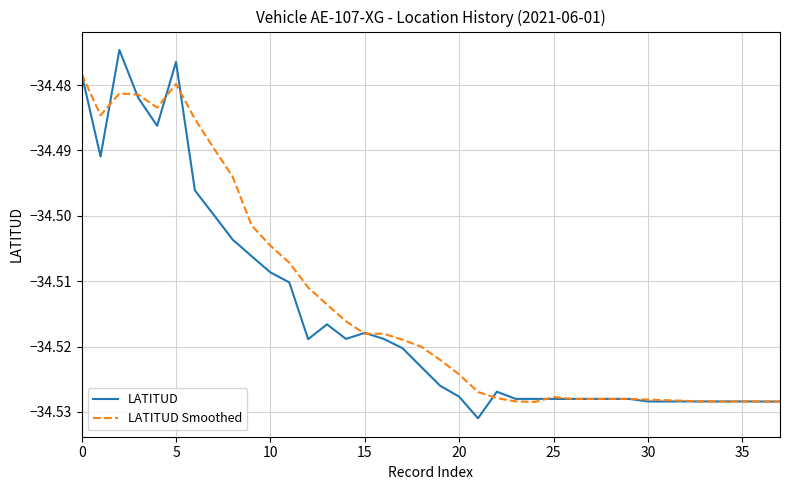

List the series in order of their peak value, highest first.

LATITUD, LATITUD Smoothed